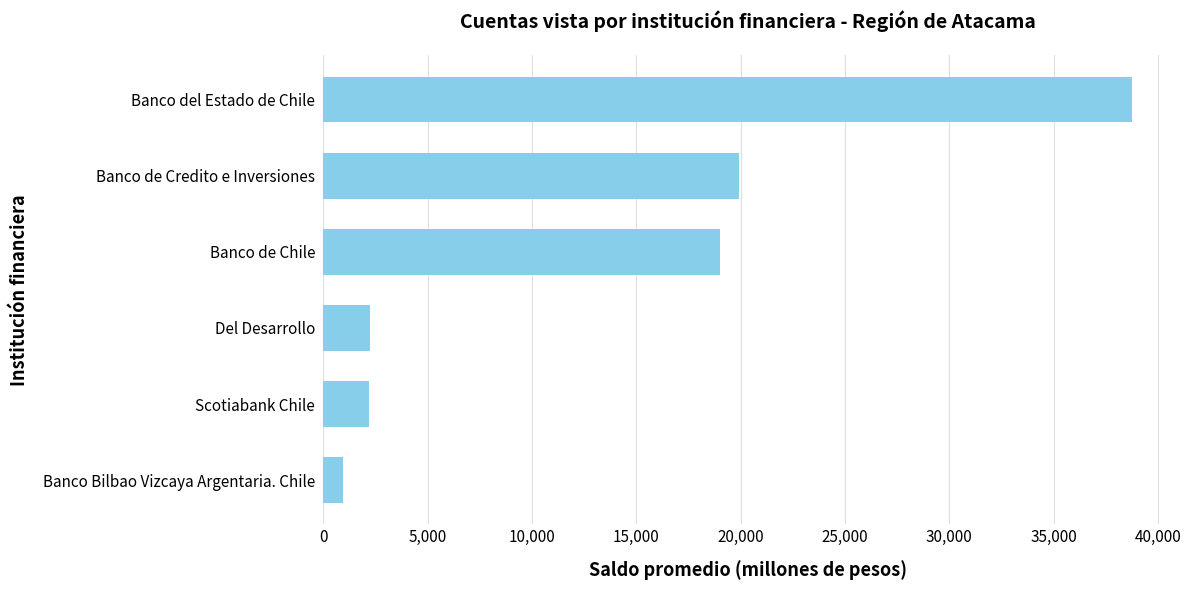

What is the difference between the maximum and minimum values?

37799